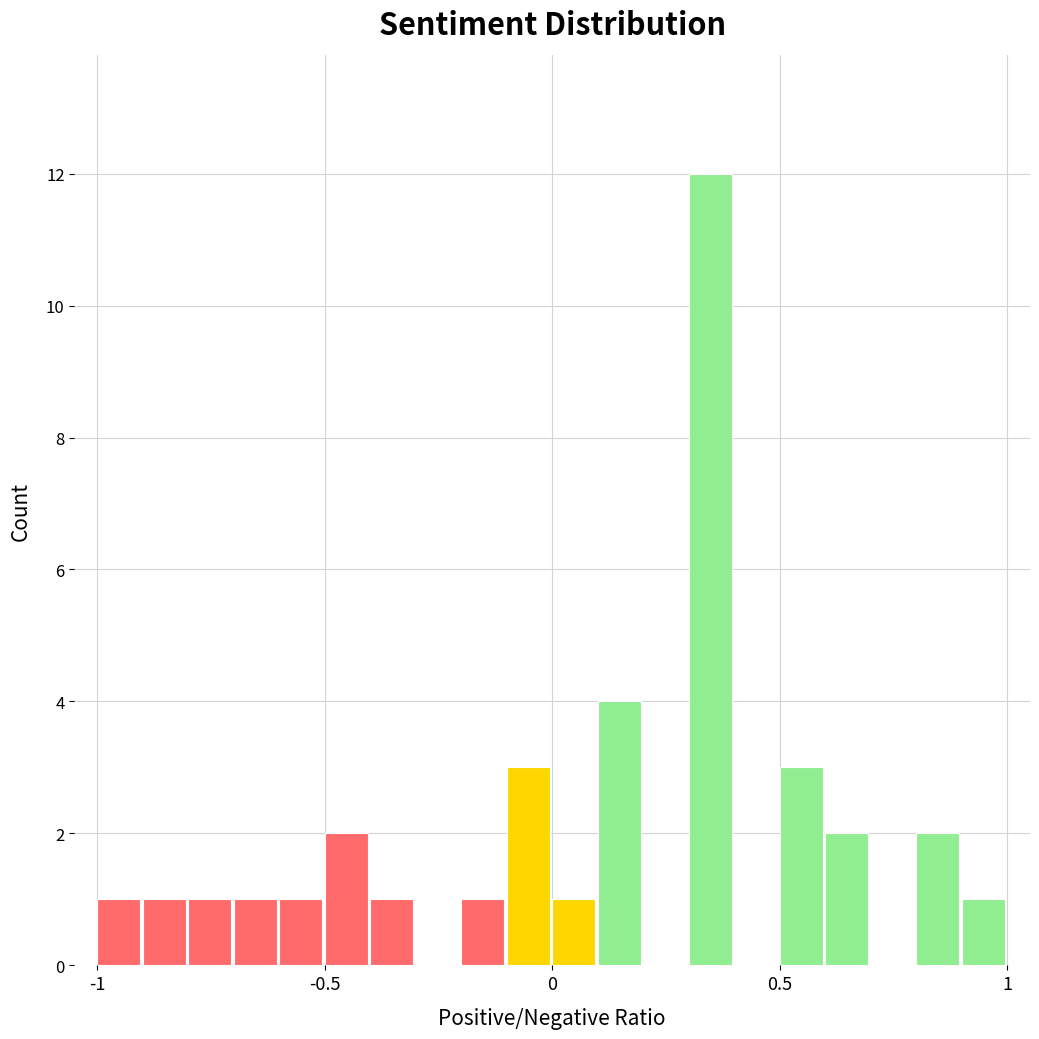

Read against the x-axis, roughly where is the centre of the tallest bar?

0.35